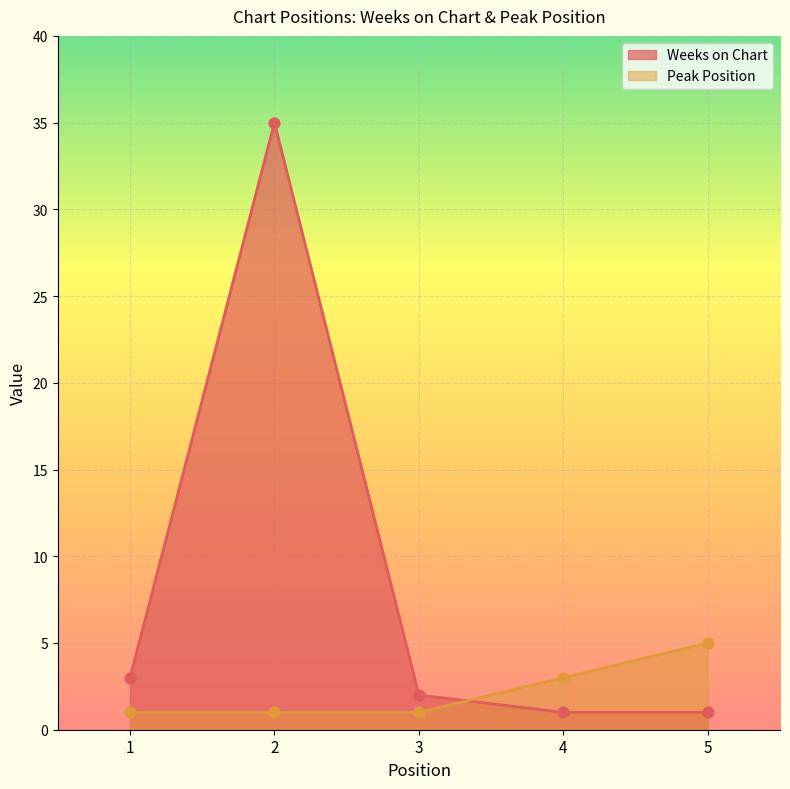

What are all the series names shown in the legend?

Weeks on Chart, Peak Position